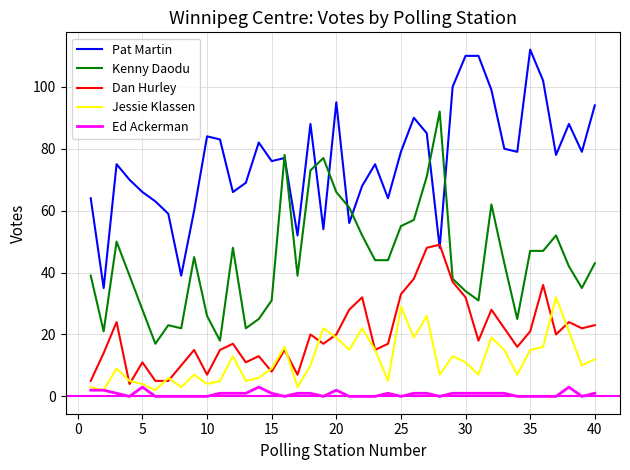

True or false: Ed Ackerman and Kenny Daodu intersect in this chart.

False